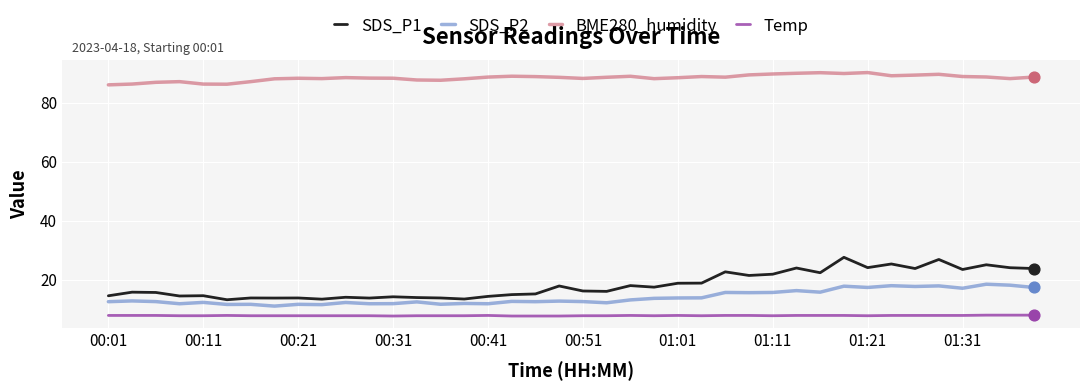

At how many categories does at least one series exceed 27?

40